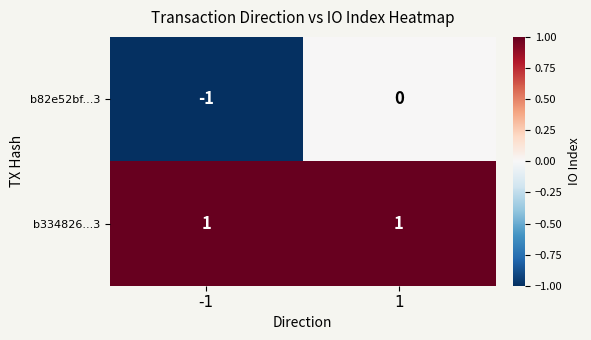

Which series has the widest spread of values?

b82e52bf...3